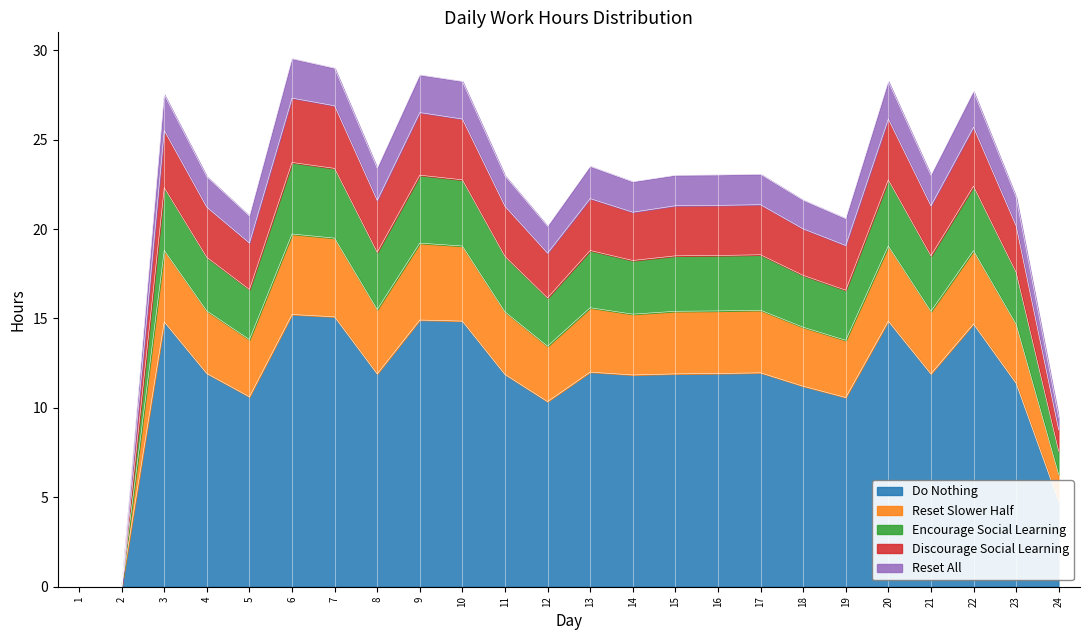

What is the difference between the maximum and second lowest values in the Do Nothing series?

15.2